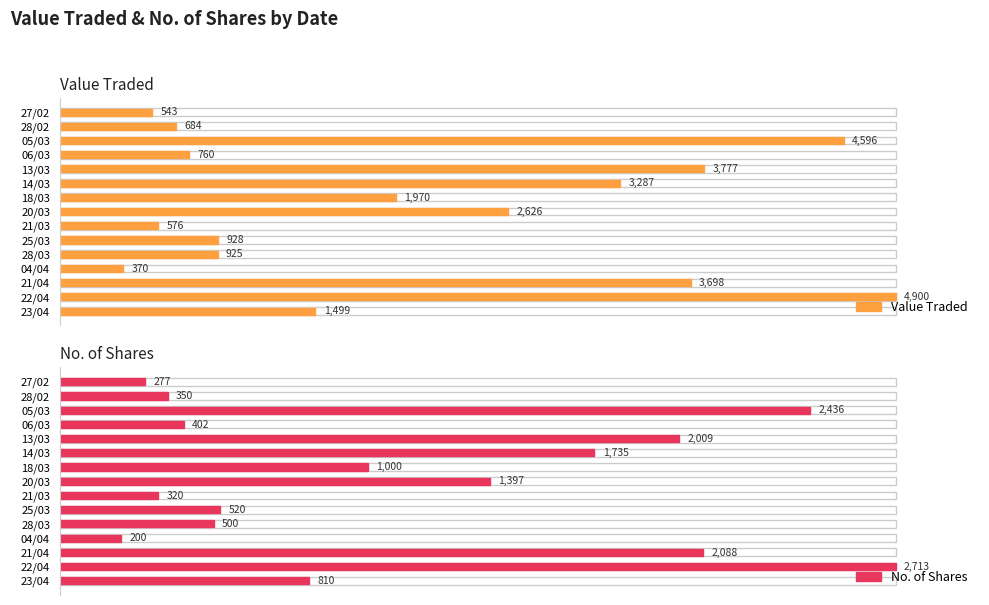

List the series in order of their peak value, highest first.

Value Traded, No. of Shares